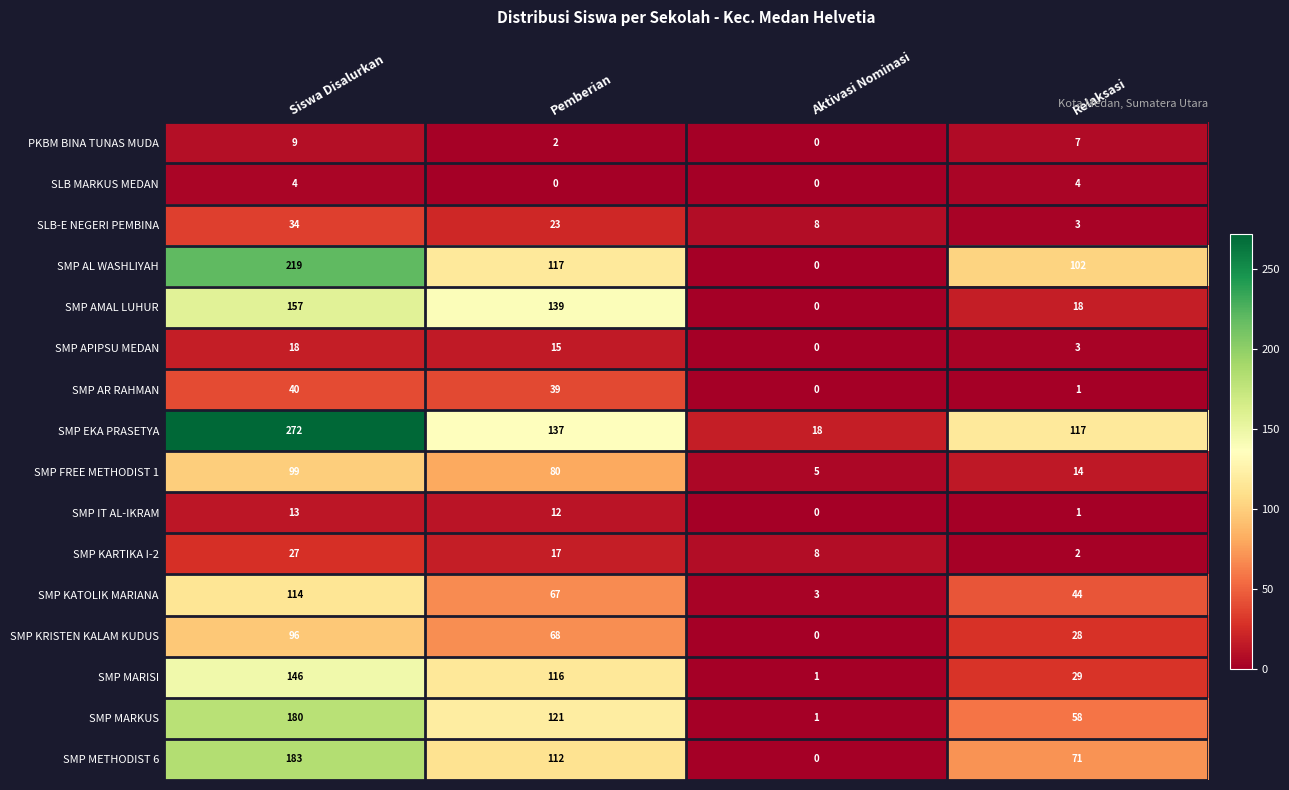

What is the total value across all series at Pemberian?

1065